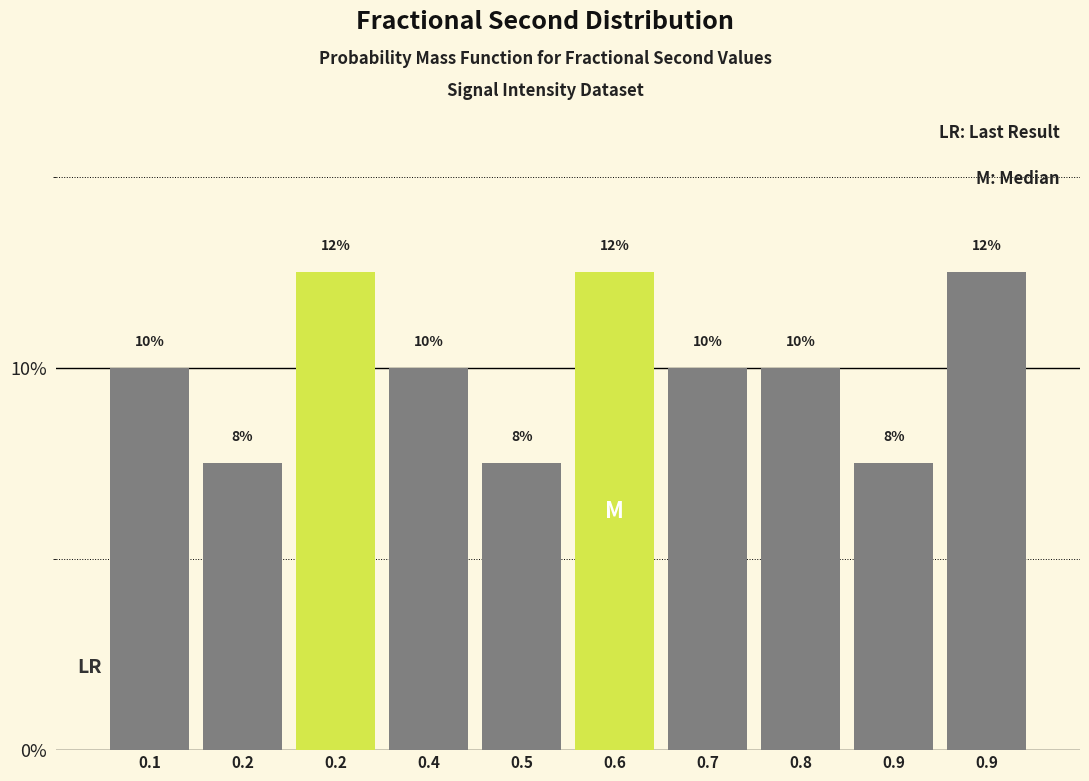

Are the bars horizontal?

No